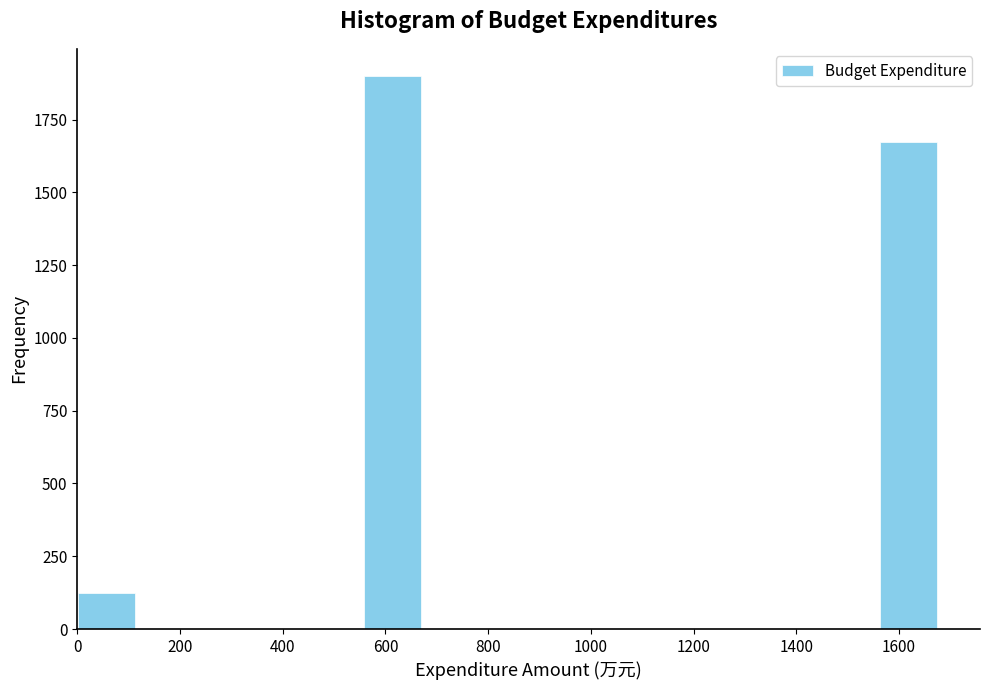

Reading left to right, list every bar in this chart as the range it spans on the x-axis followed by its height. Neither the bar edges nor the heights are printed on the chart, so give them approximately, as read against the axes.

0 to 120: 100
120 to 220: 0
220 to 340: 0
340 to 440: 0
440 to 560: 0
560 to 660: 1900
660 to 780: 0
780 to 900: 0
900 to 1000: 0
1000 to 1120: 0
1120 to 1220: 0
1220 to 1340: 0
1340 to 1460: 0
1460 to 1560: 0
1560 to 1680: 1650